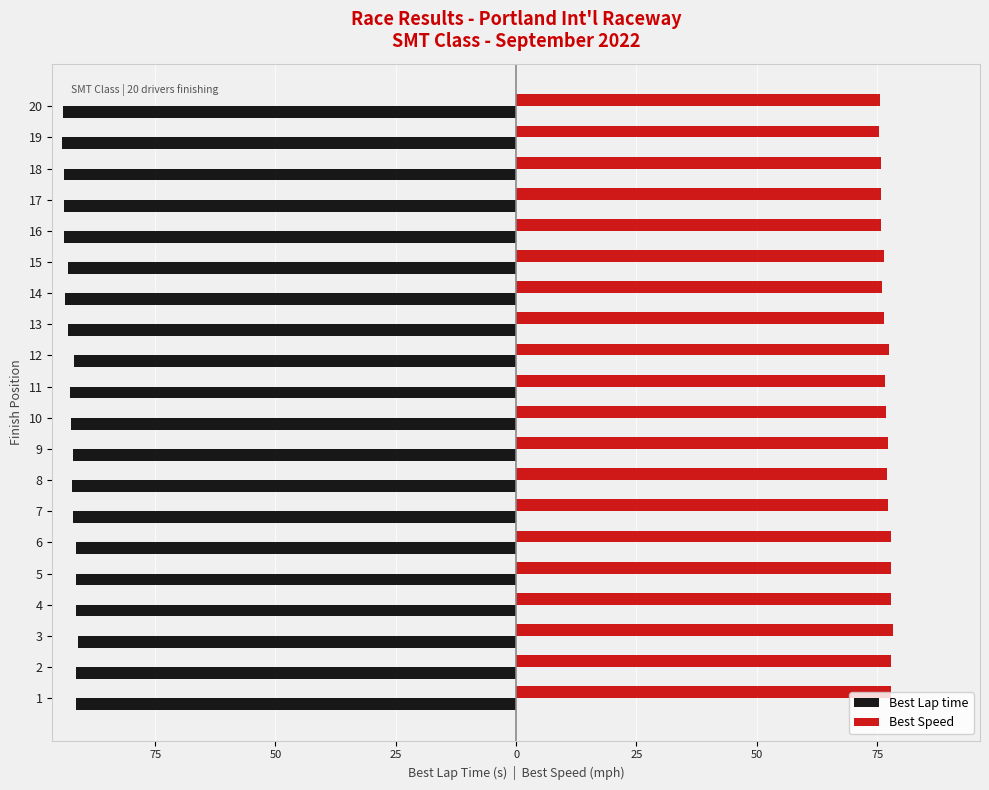

What are all the series names shown in the legend?

Best Lap time, Best Speed